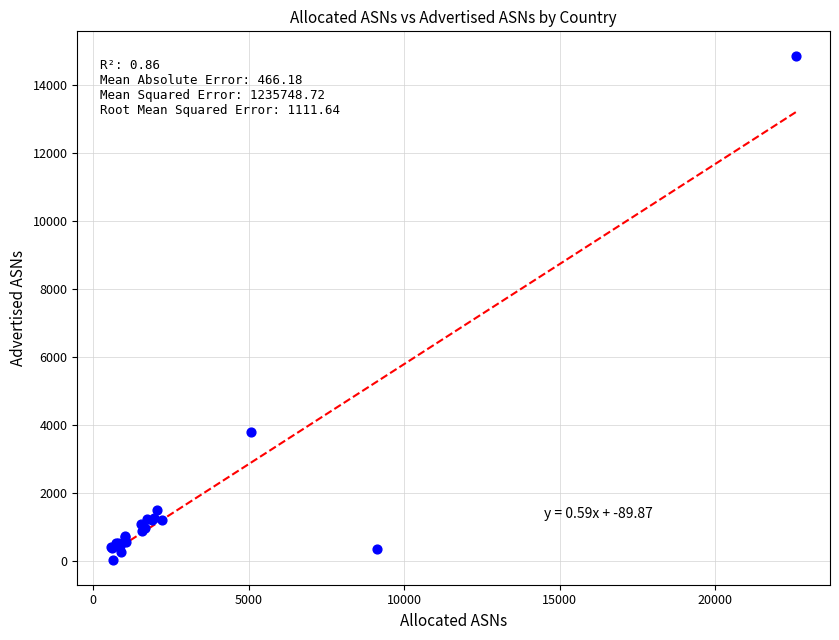

What Y value in the scatter plot is closest to 7437?

3790